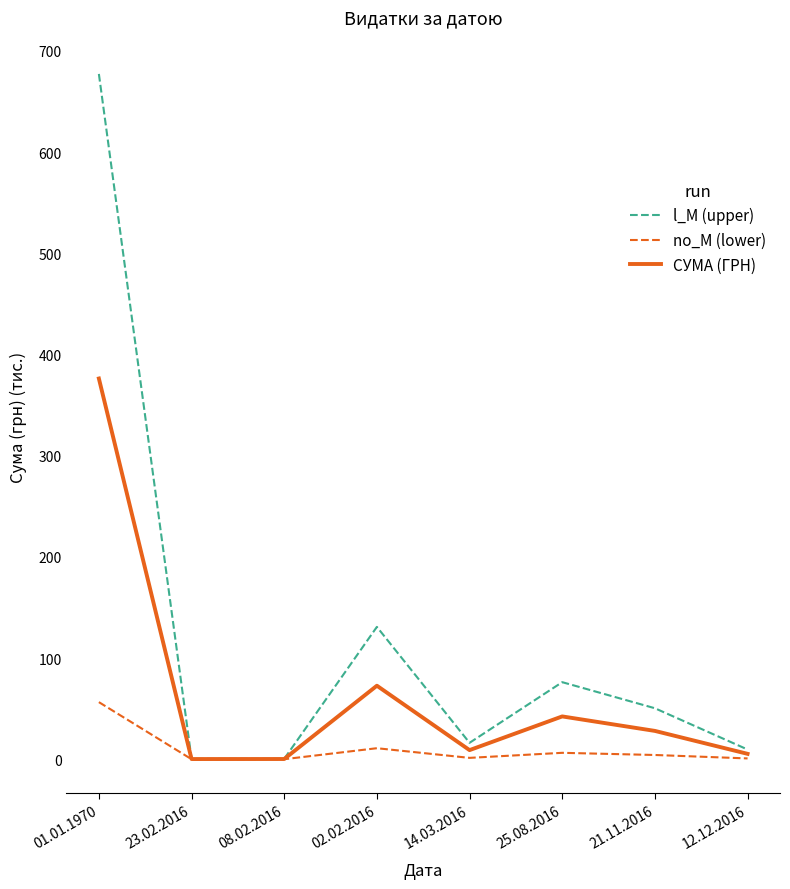

At which label does СУМА (ГРН) first exceed 27?

01.01.1970